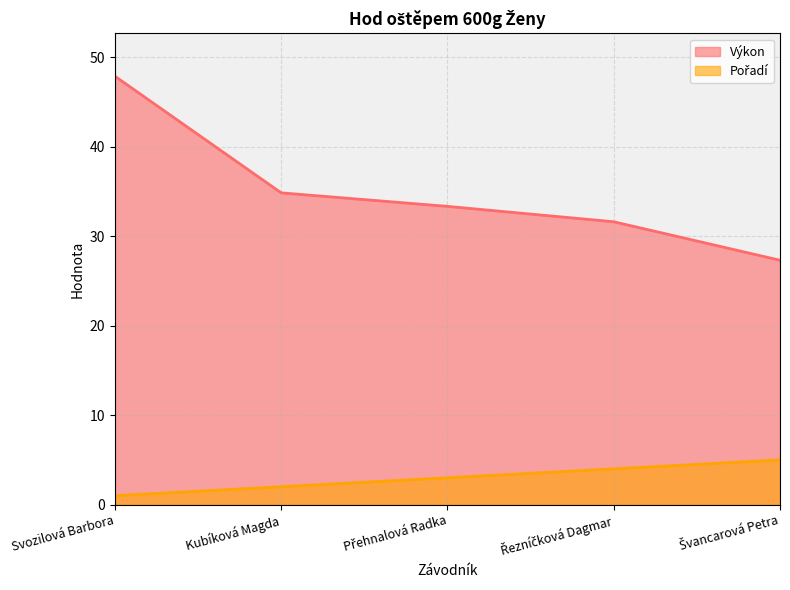

How many Pořadí values are between 2 and 4?

3